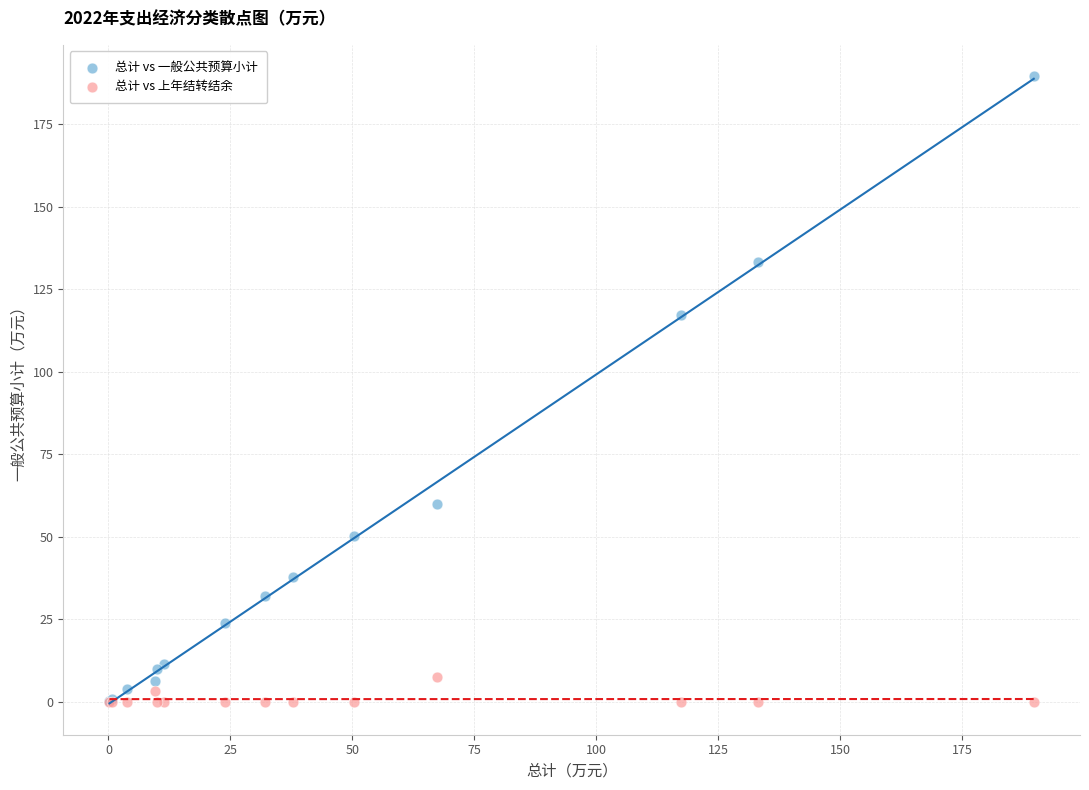

What are all the series names shown in the legend?

总计 vs 一般公共预算小计, 总计 vs 上年结转结余